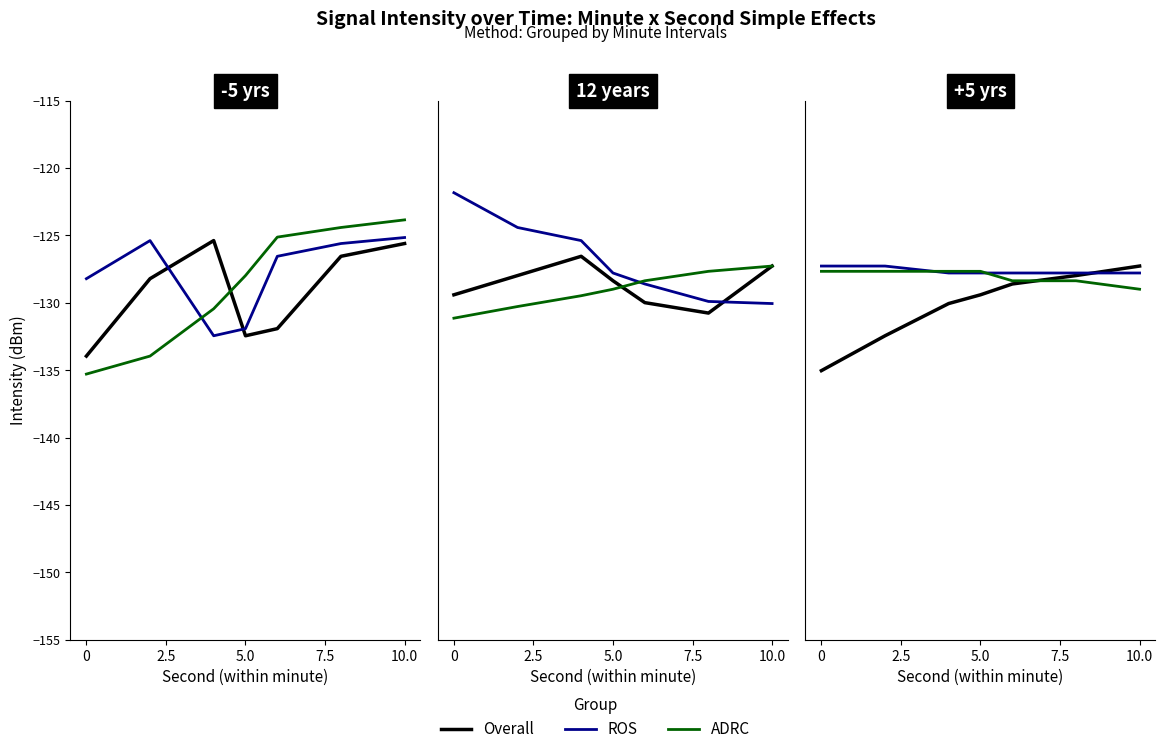

True or false: Overall has more than 0 points higher than both neighbors.

False